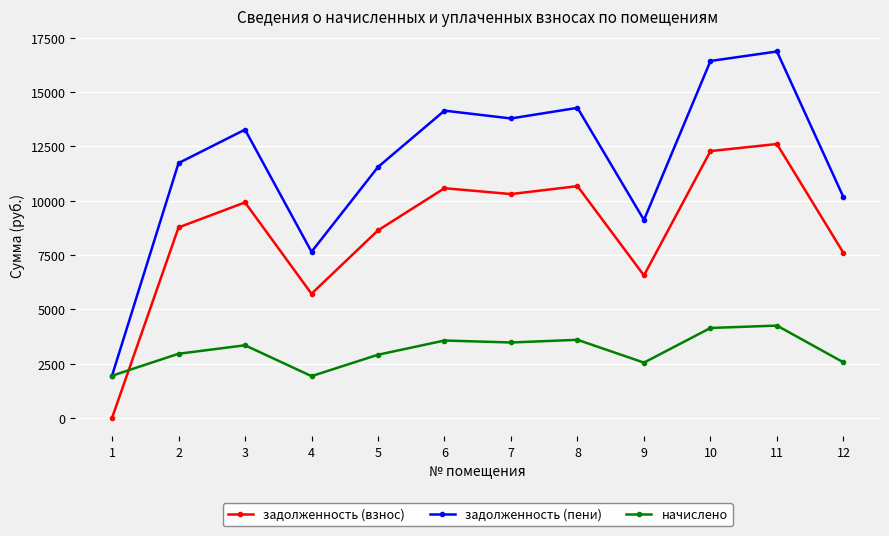

Where is the first local maximum for задолженность (взнос)?

3